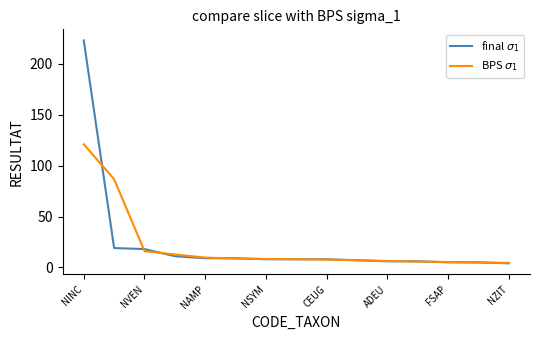

True or false: BPS $\sigma_1$ and final $\sigma_1$ intersect in this chart.

True